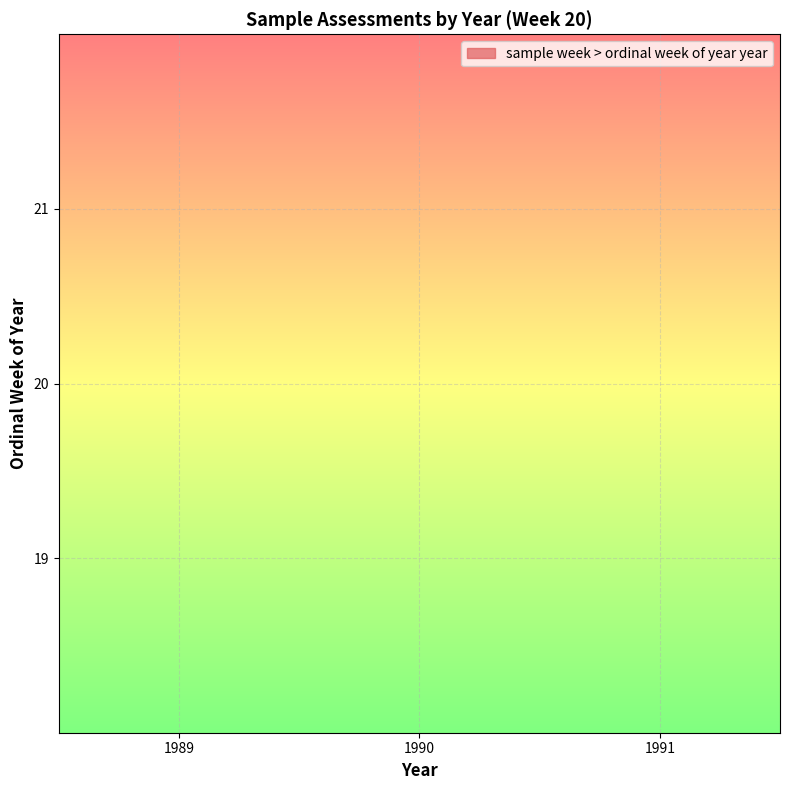

What is the ratio of the value at 1991 to the value at 1990?

1.0